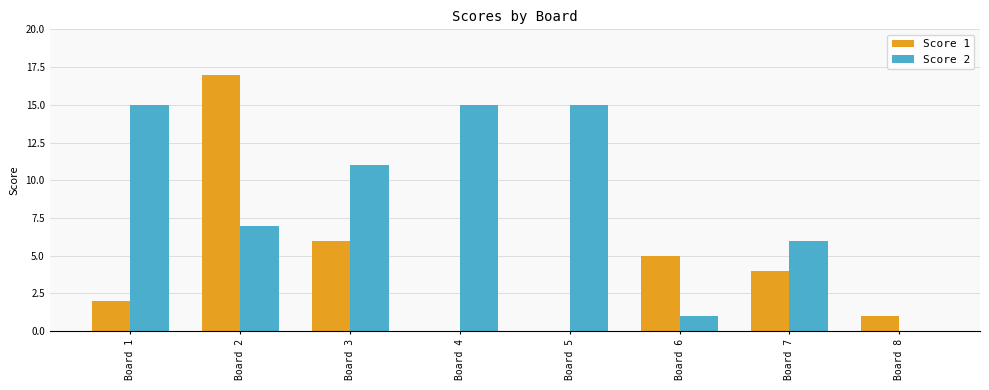

Reading right to left, transcribe all the data shown in this chart.

Score 1: Board 8=1	Board 7=4	Board 6=5	Board 5=0	Board 4=0	Board 3=6	Board 2=17	Board 1=2
Score 2: Board 8=0	Board 7=6	Board 6=1	Board 5=15	Board 4=15	Board 3=11	Board 2=7	Board 1=15